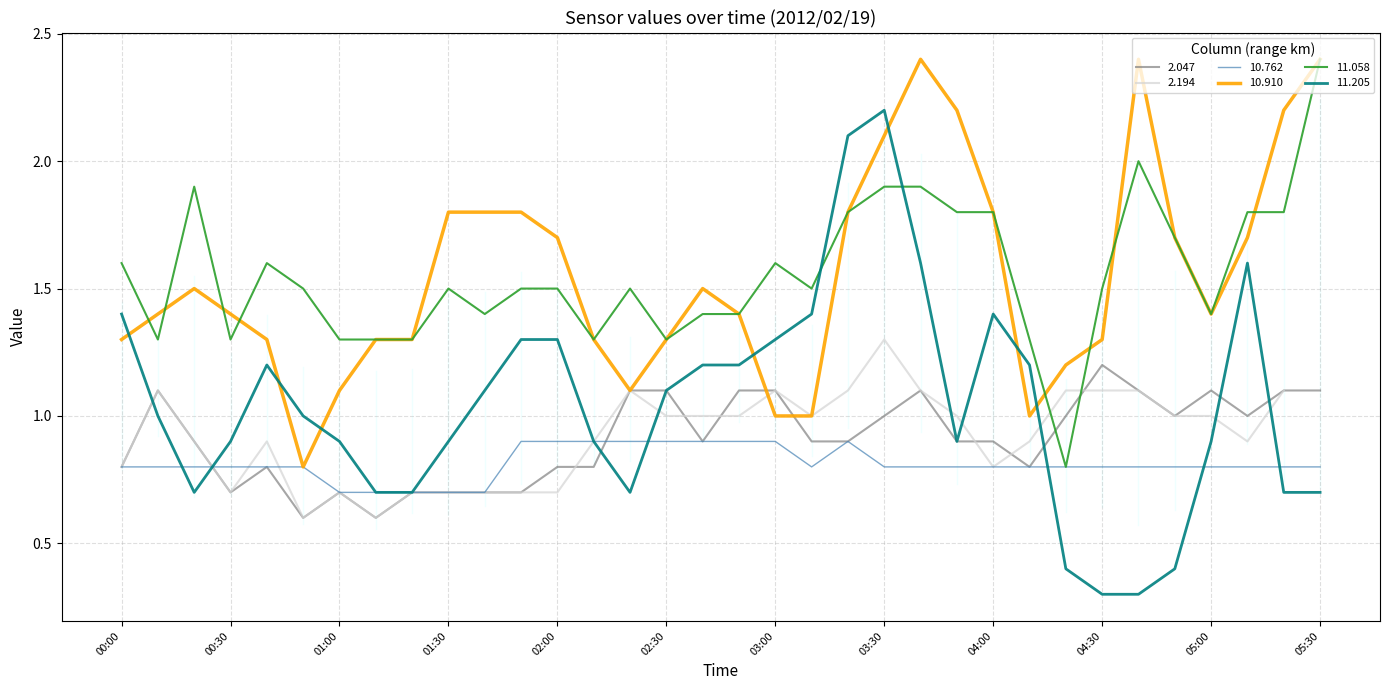

True or false: 11.205 and 2.047 cross at least once.

True